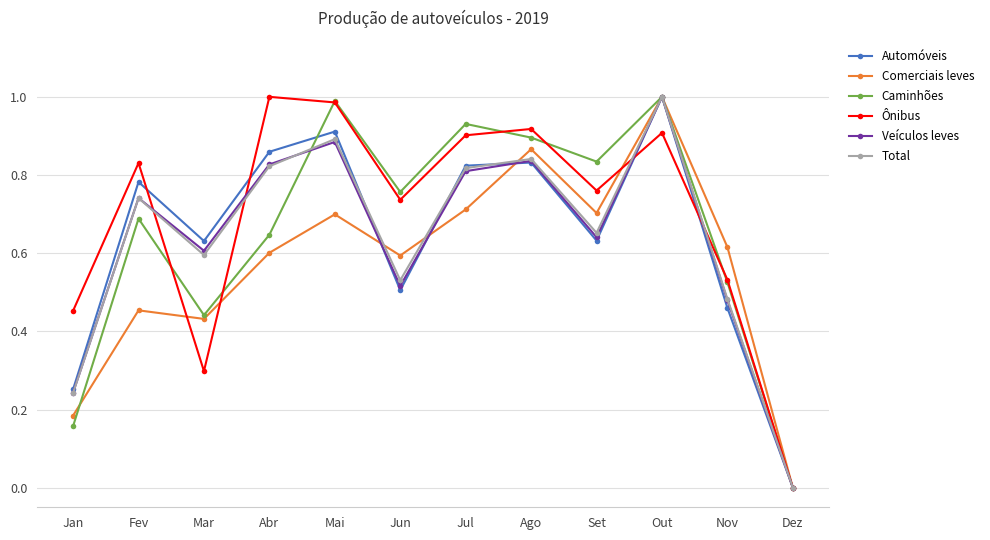

At which category is the sum across all series the highest?

Out